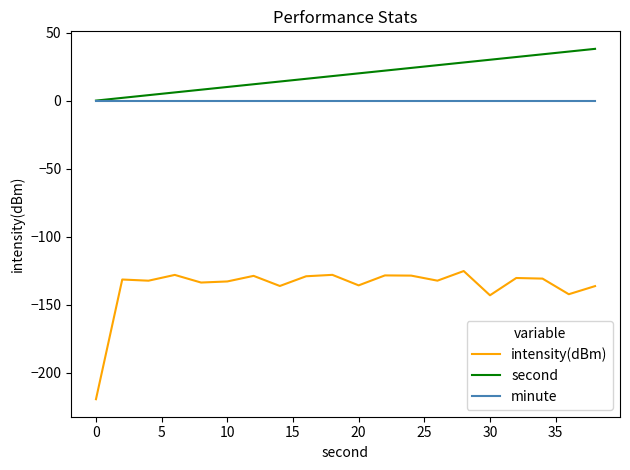

What are all the series names shown in the legend?

intensity(dBm), second, minute